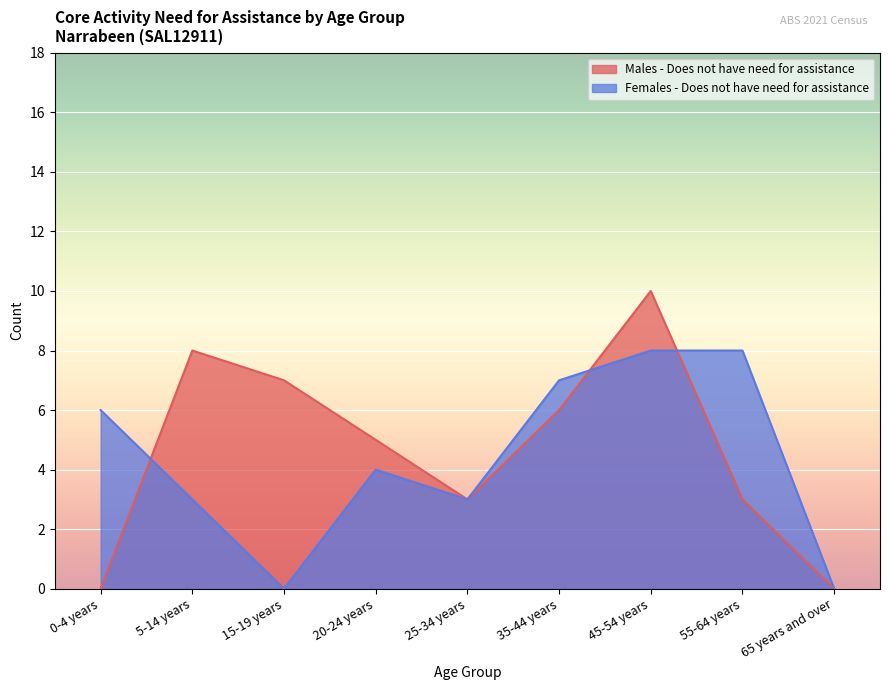

Where does the Males - Does not have need for assistance series first go above 5?

5-14 years